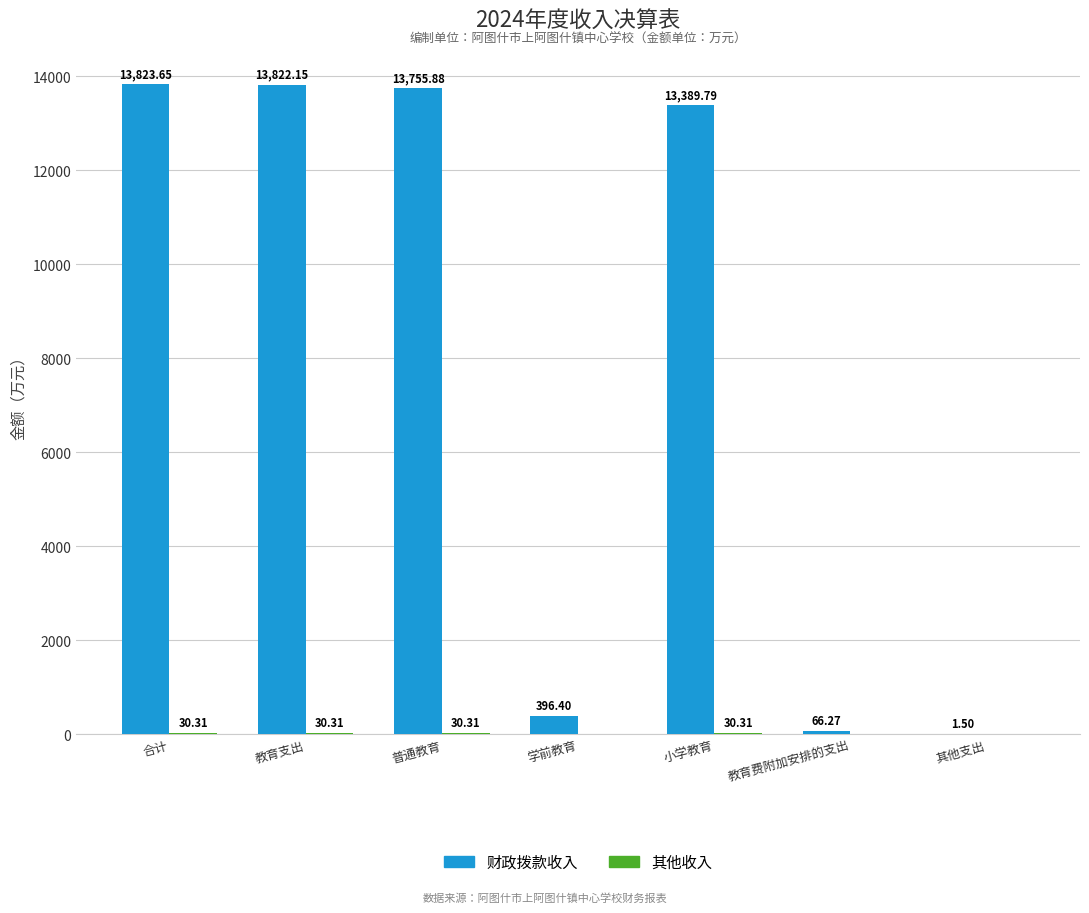

Which series has the widest spread of values?

财政拨款收入